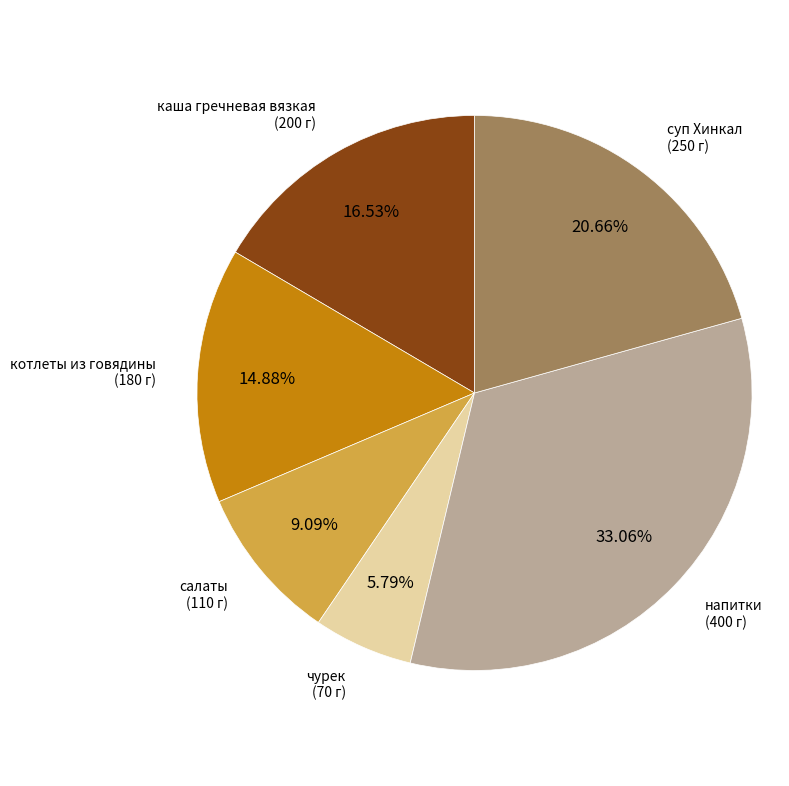

Does any single category account for the majority?

No